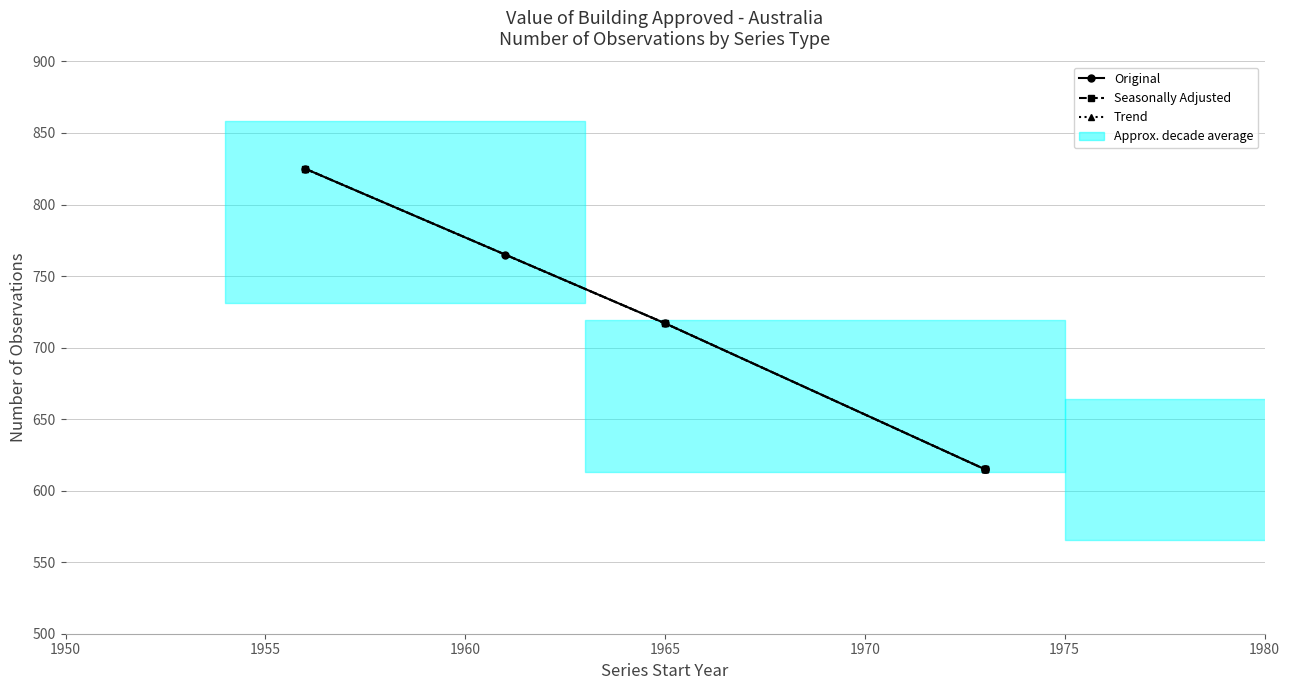

Does the chart have visible grid lines?

Yes